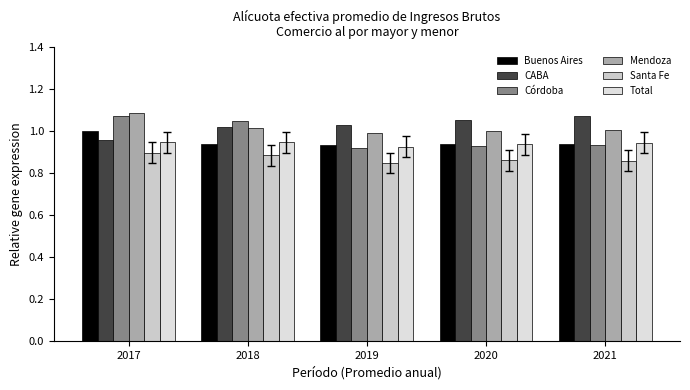

What is the total value across all series at 2021?

5.8